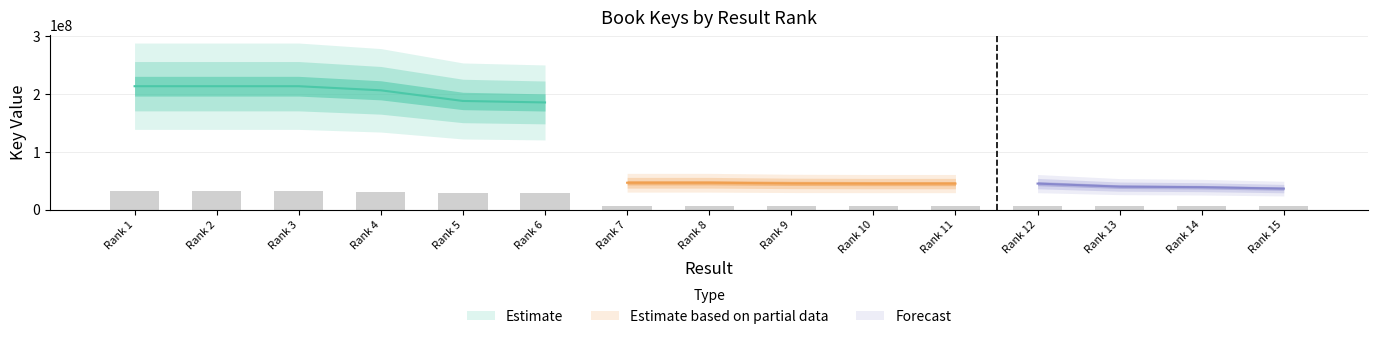

Between Rank 8 and Rank 7, which is larger?

Rank 8